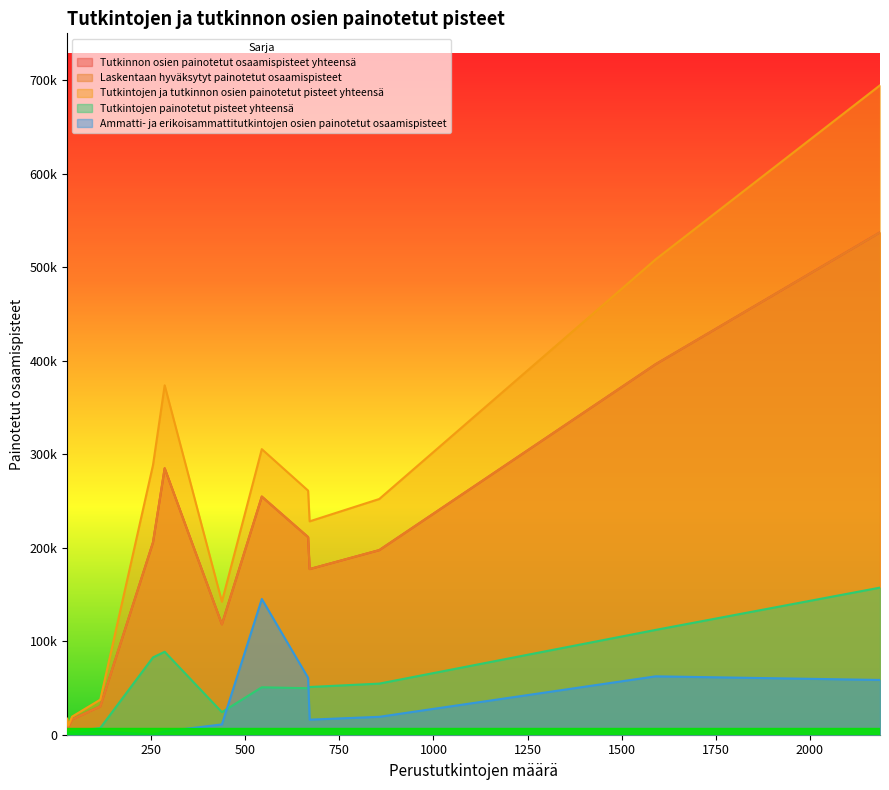

Does the chart display data point markers on the line(s)?

No